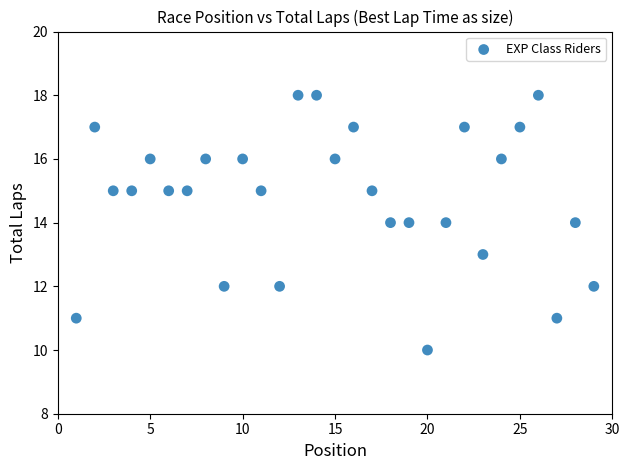

What is the range of X values (max minus min)?

28